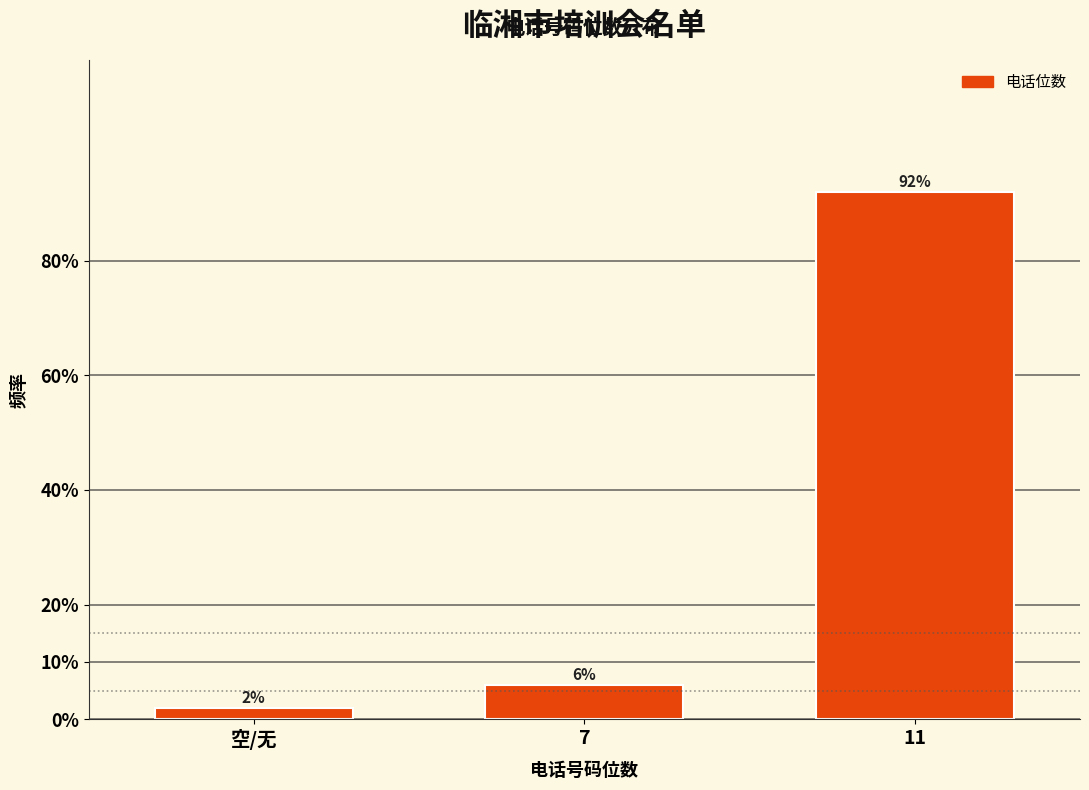

Reading left to right, list all the values displayed in this chart.

空/无=2	7=6	11=92